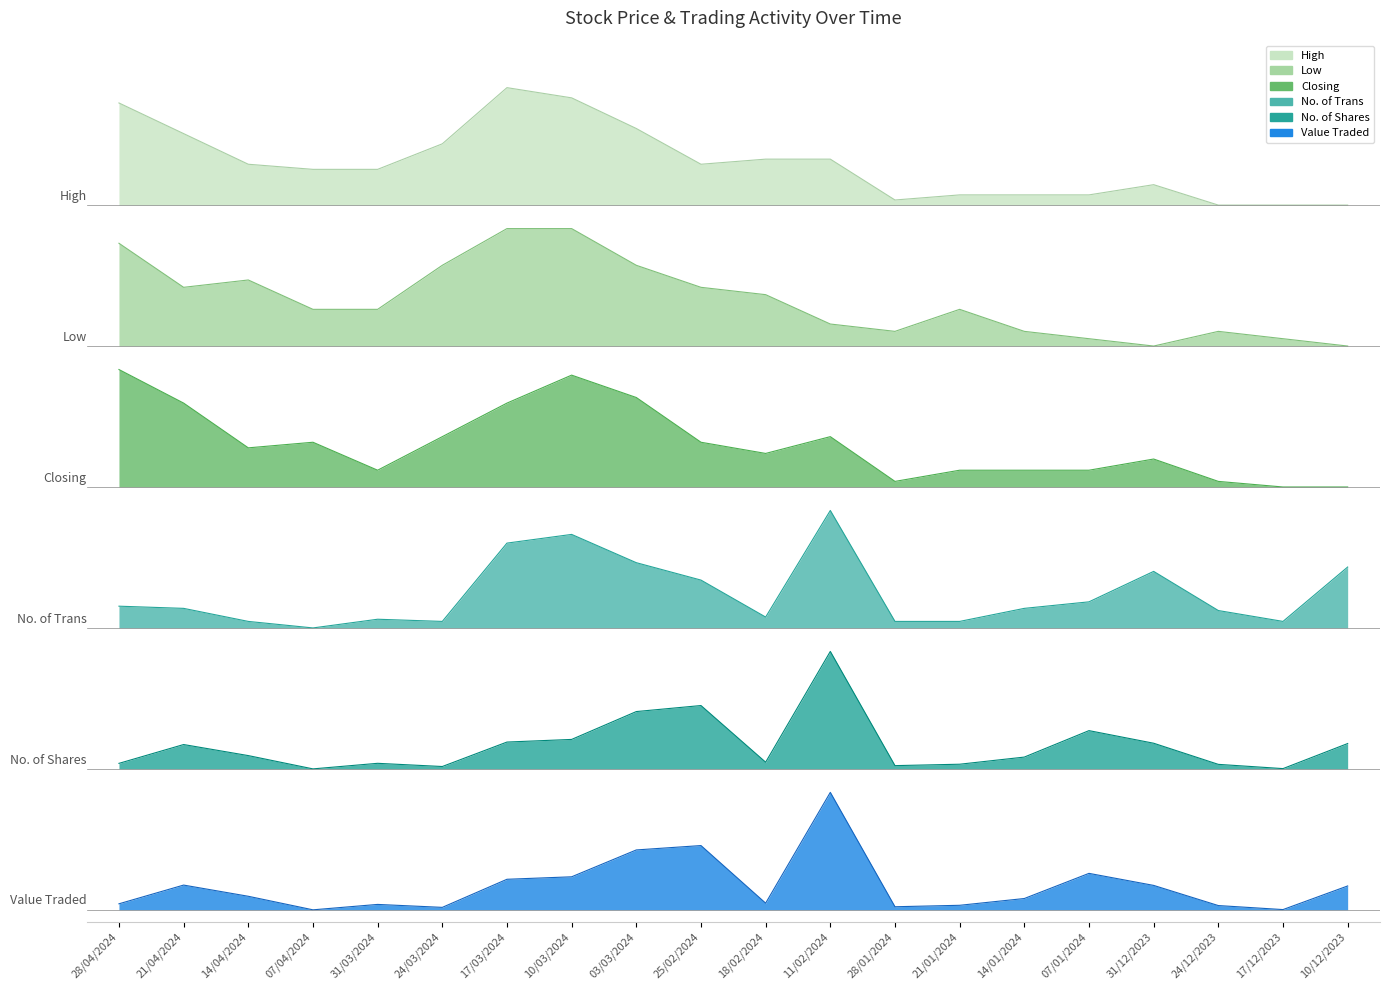

In No. of Shares, how many points are lower than both neighbors (excluding endpoints)?

5